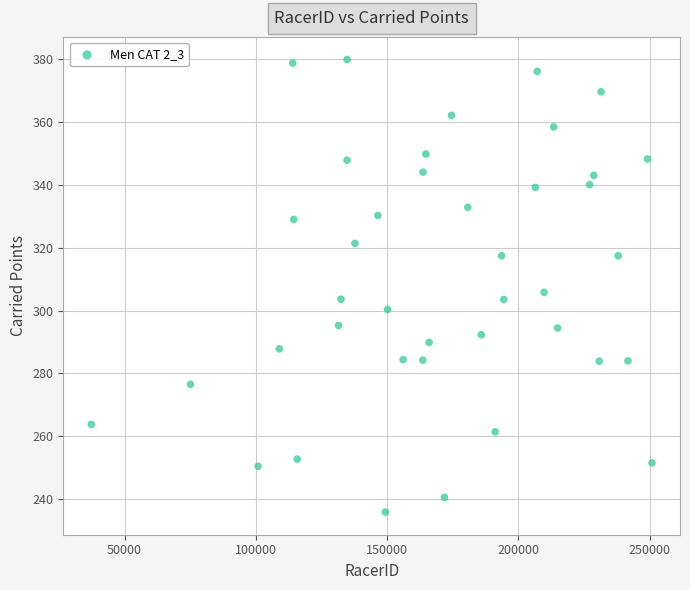

What is the range of Y values (max minus min)?

143.9